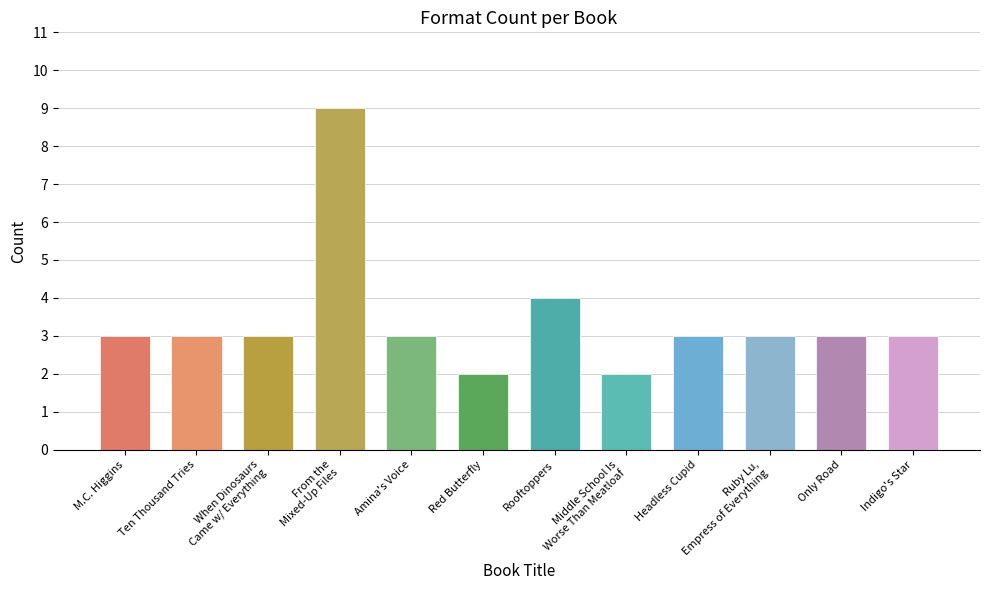

How many categories are shown in the chart?

12